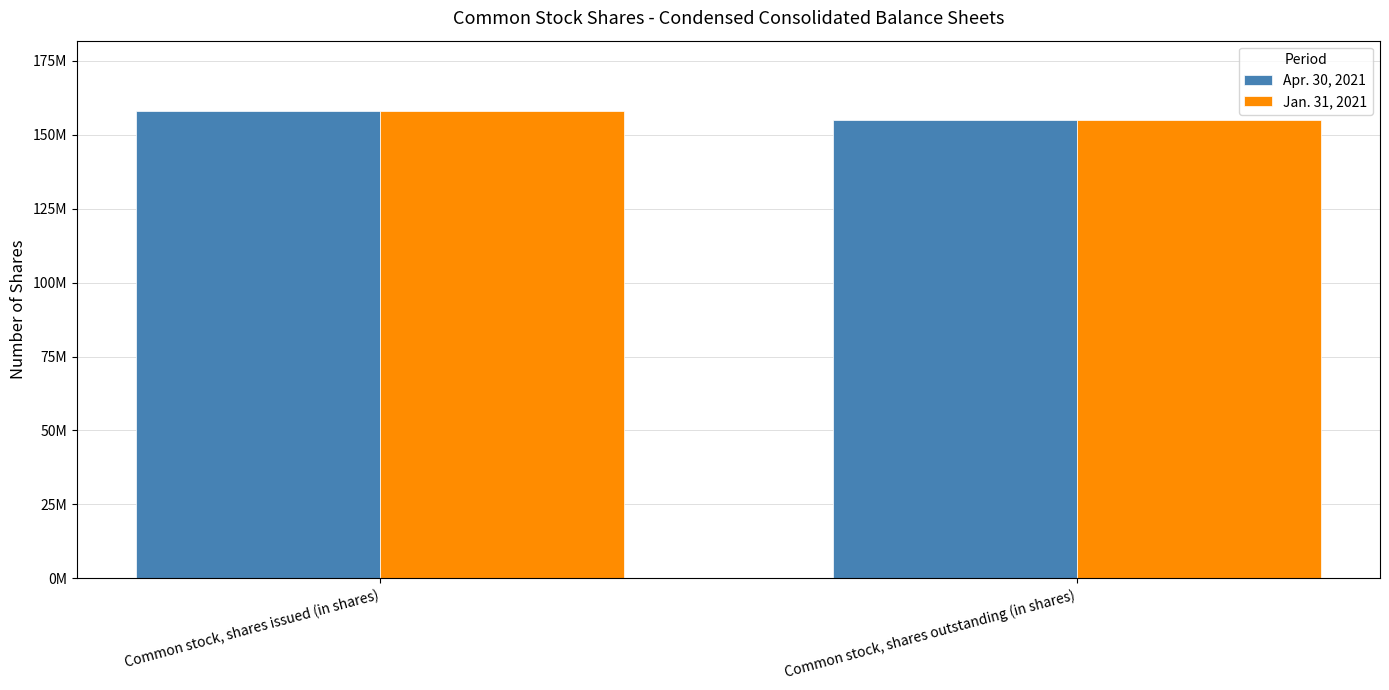

The Apr. 30, 2021 series shows 154995819 at Common stock, shares outstanding (in shares). True or false?

True